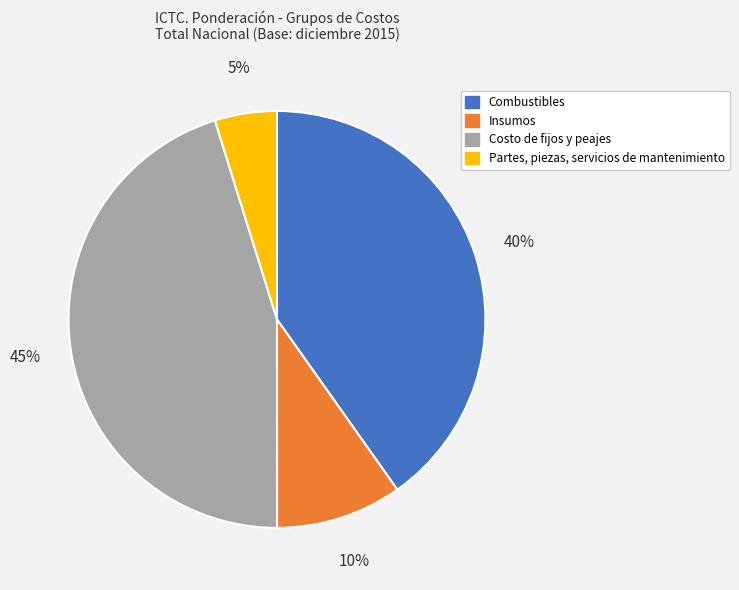

Which slice is the largest?

Costo de fijos y peajes